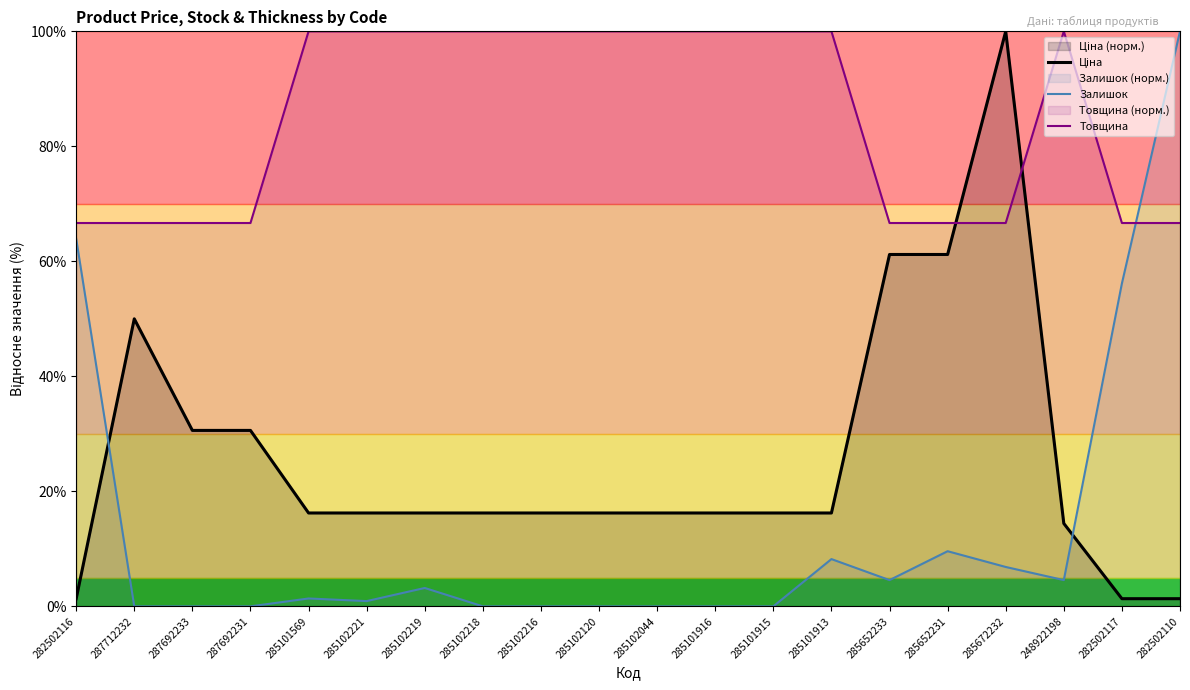

What is the difference between the Товщина values at 287712232 and 285102219?

33.3